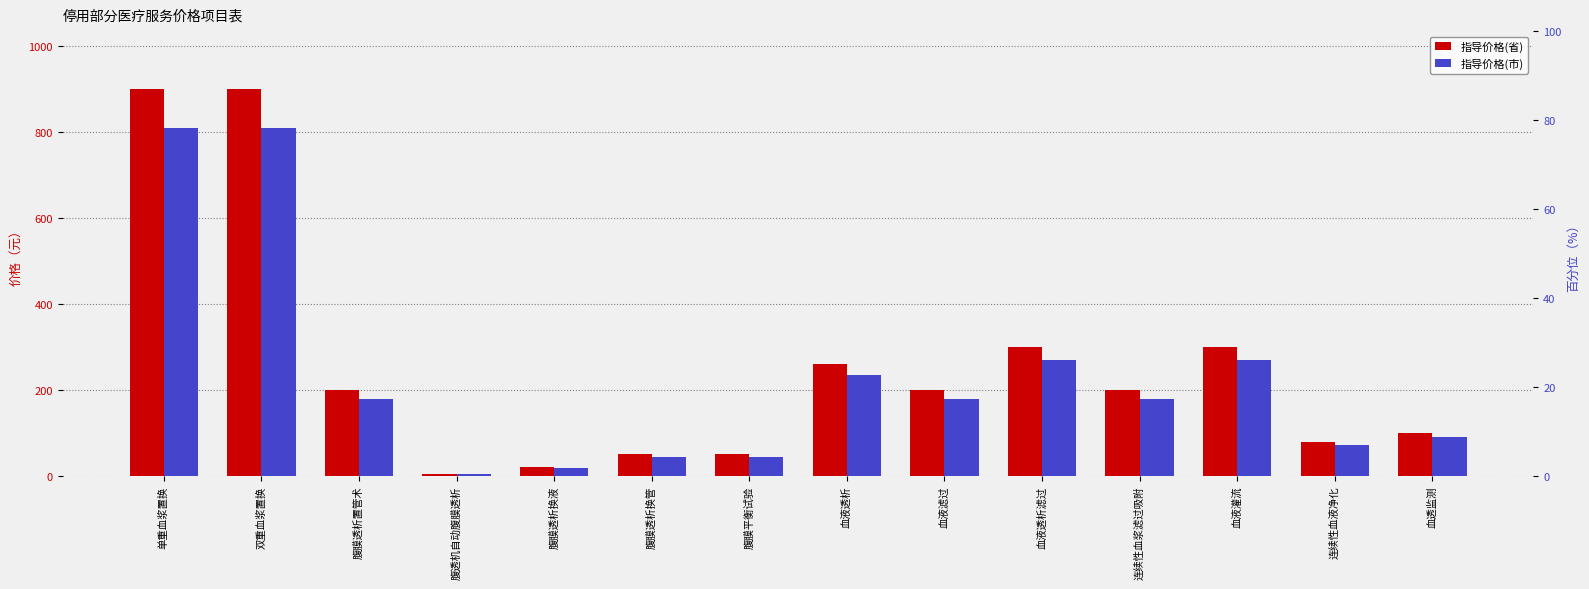

Is it true that 指导价格(市) equals 114 at 腹膜透析置管术?

False